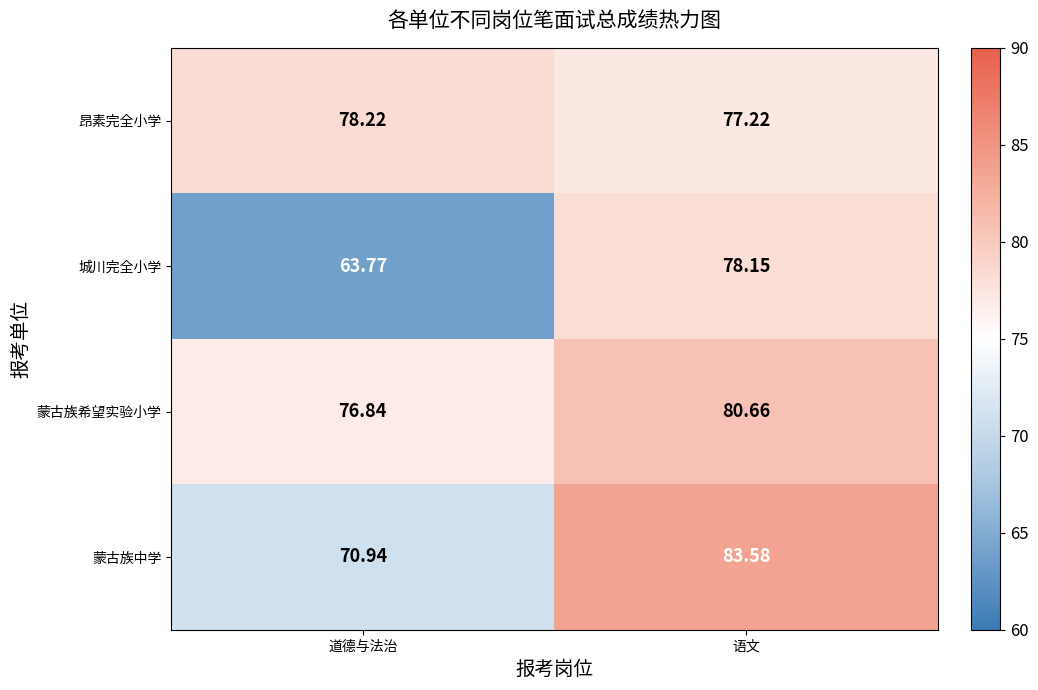

Which series has the largest total across all categories?

蒙古族希望实验小学